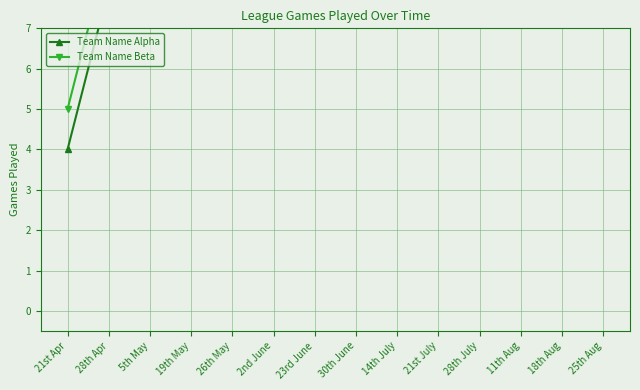

What are all the series names shown in the legend?

Team Name Alpha, Team Name Beta